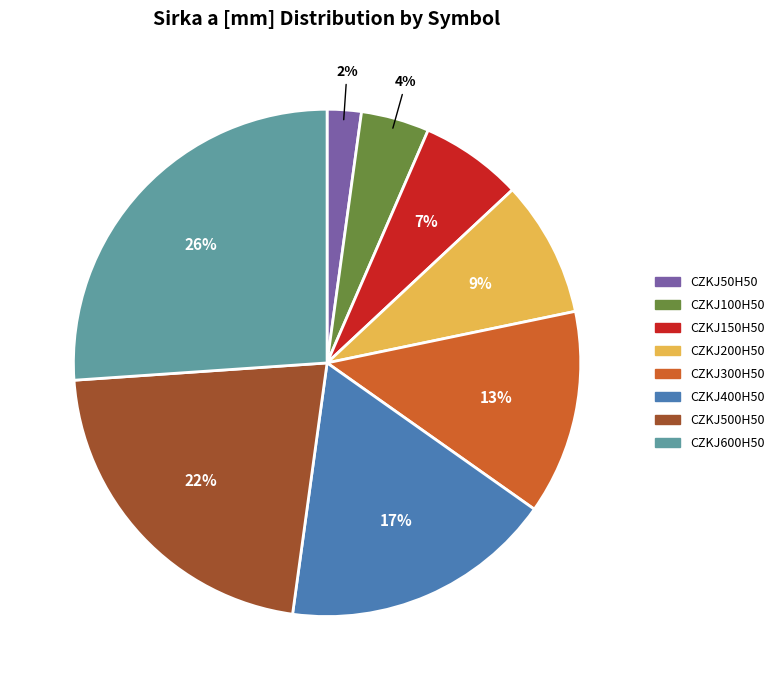

To the nearest percent, what is the combined percentage of CZKJ100H50 and CZKJ300H50?

17%